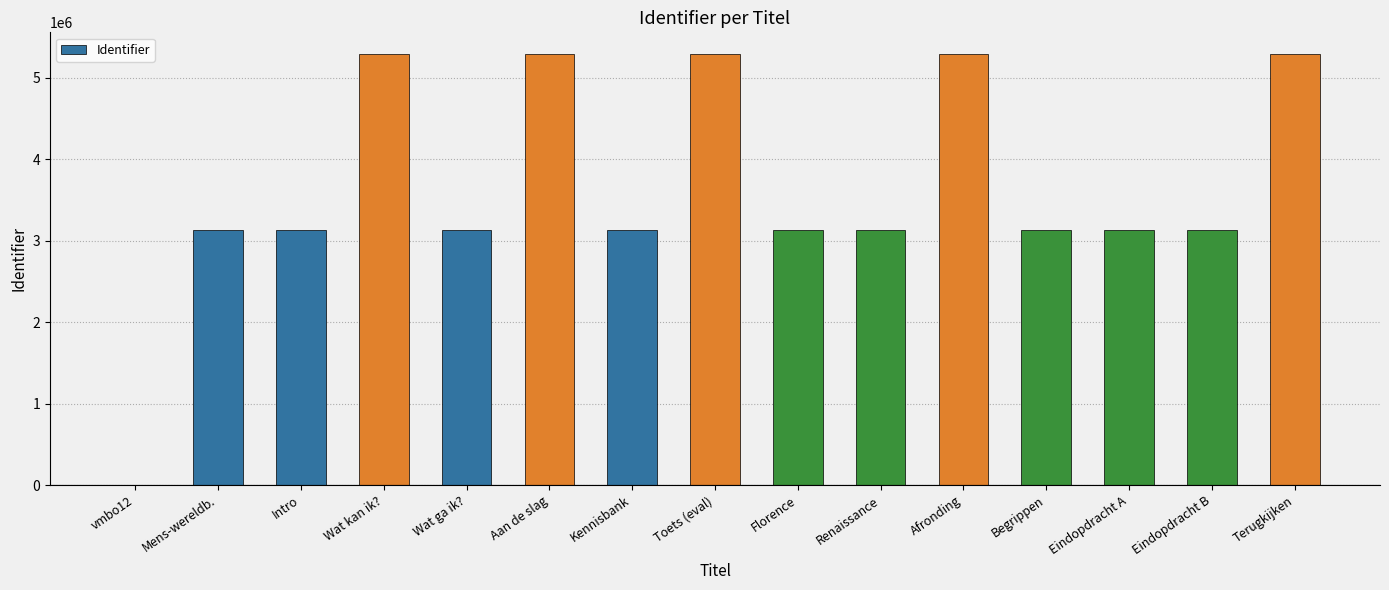

The chart shows a value of 3480857 at Afronding. True or false?

False